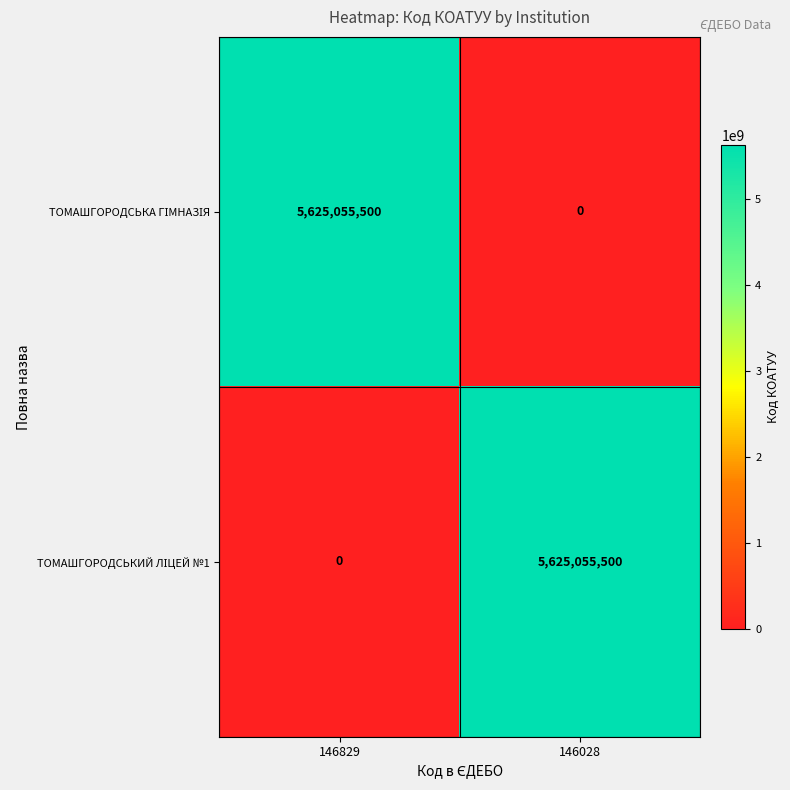

What is the difference between the highest and lowest values at 146028?

5625055500